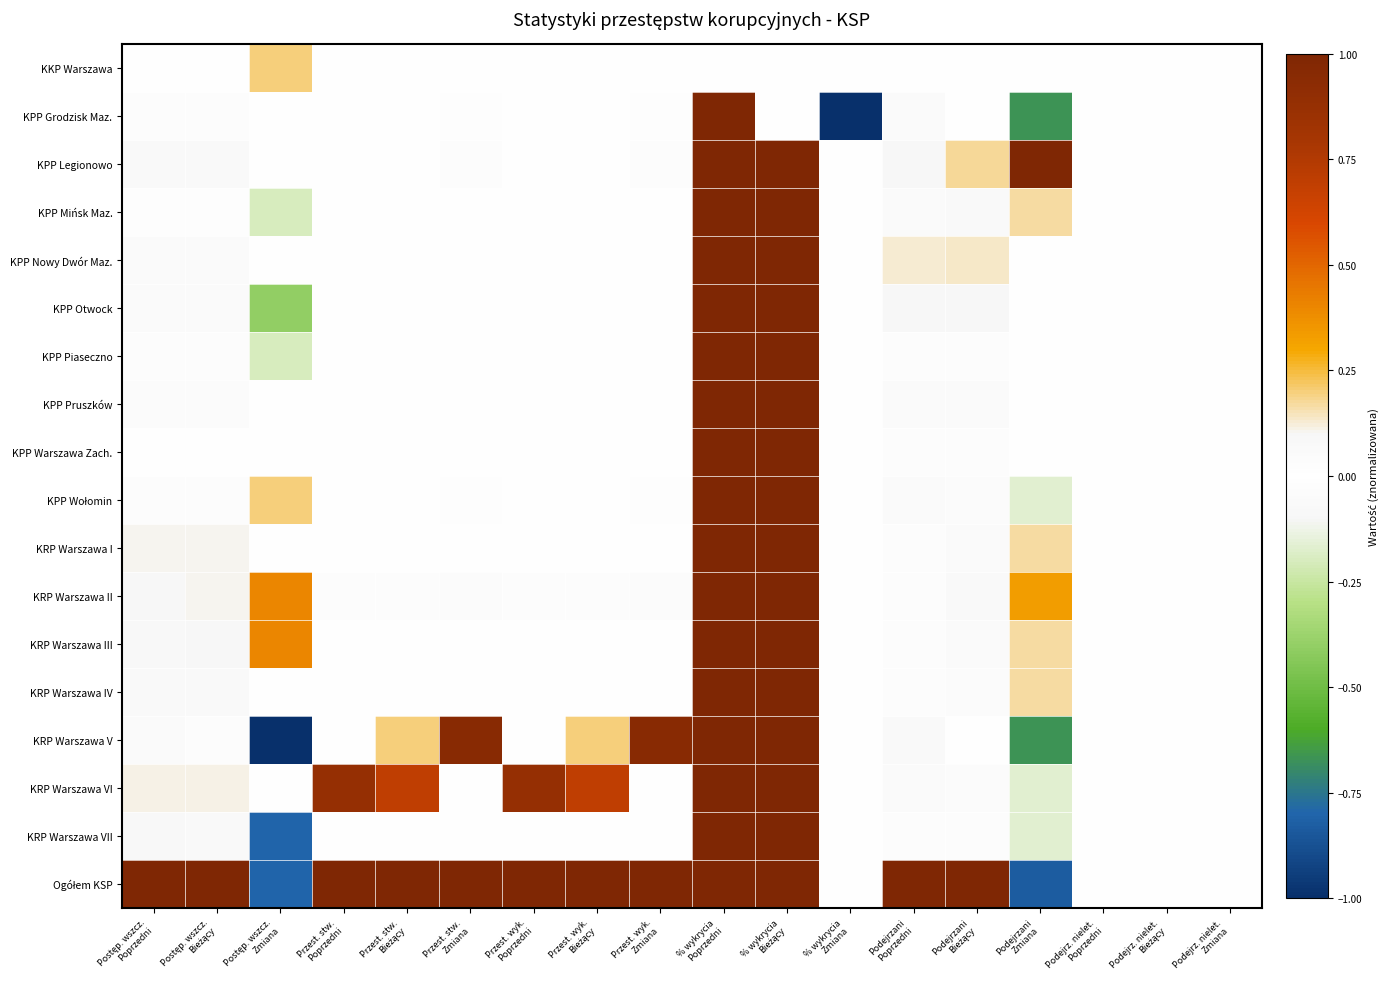

What is the difference between the highest and lowest values at Postęp. wszcz.
Zmiana?

1.4